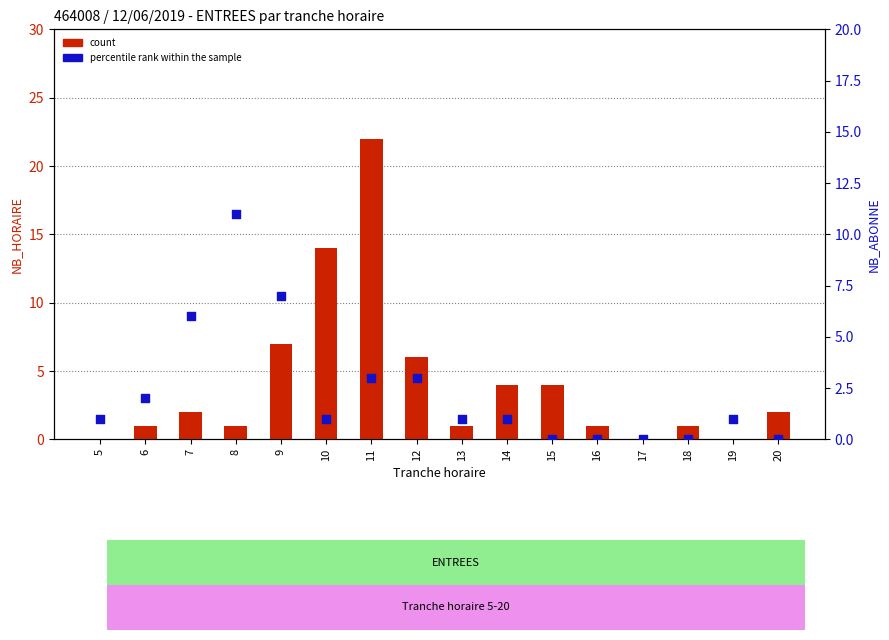

At how many categories does at least one series exceed 19?

1